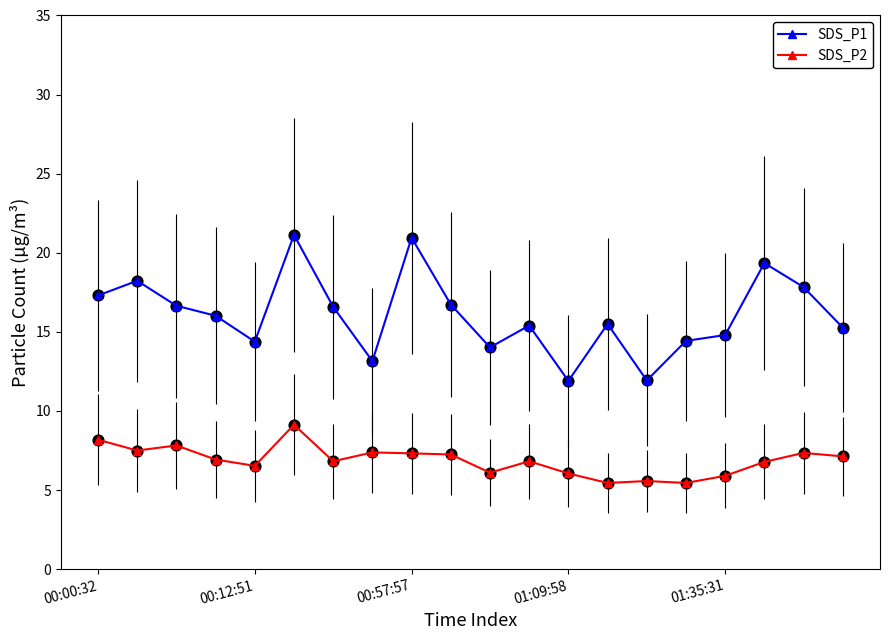

At how many categories does at least one series exceed 11?

20